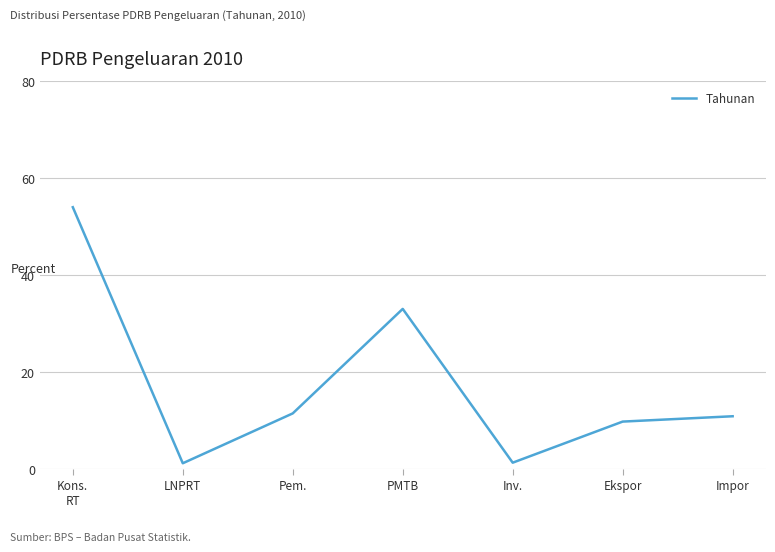

What position from the right is PMTB?

4